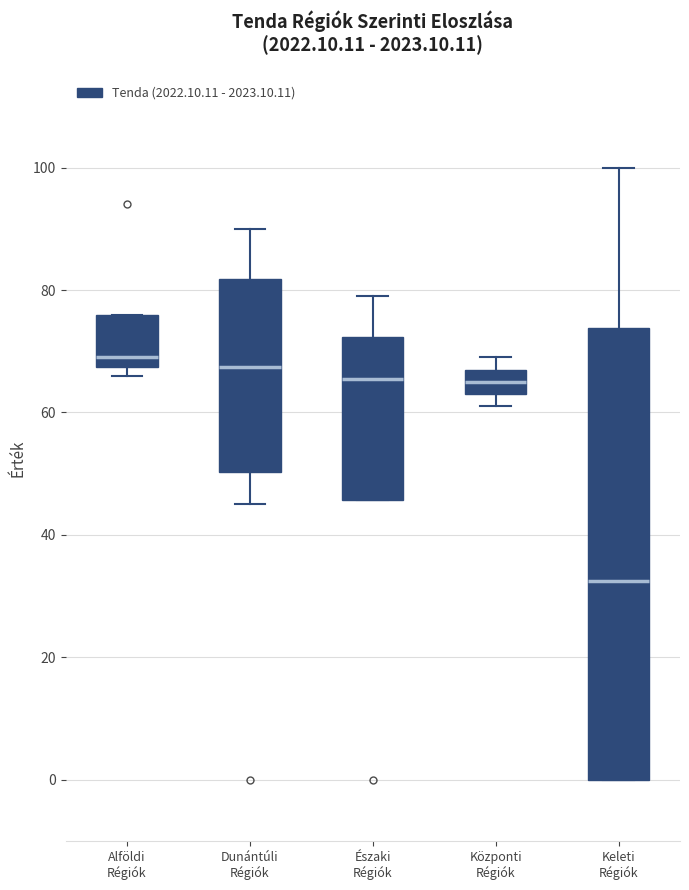

Which box is the tallest, from its lower edge to its upper edge?

Keleti Régiók